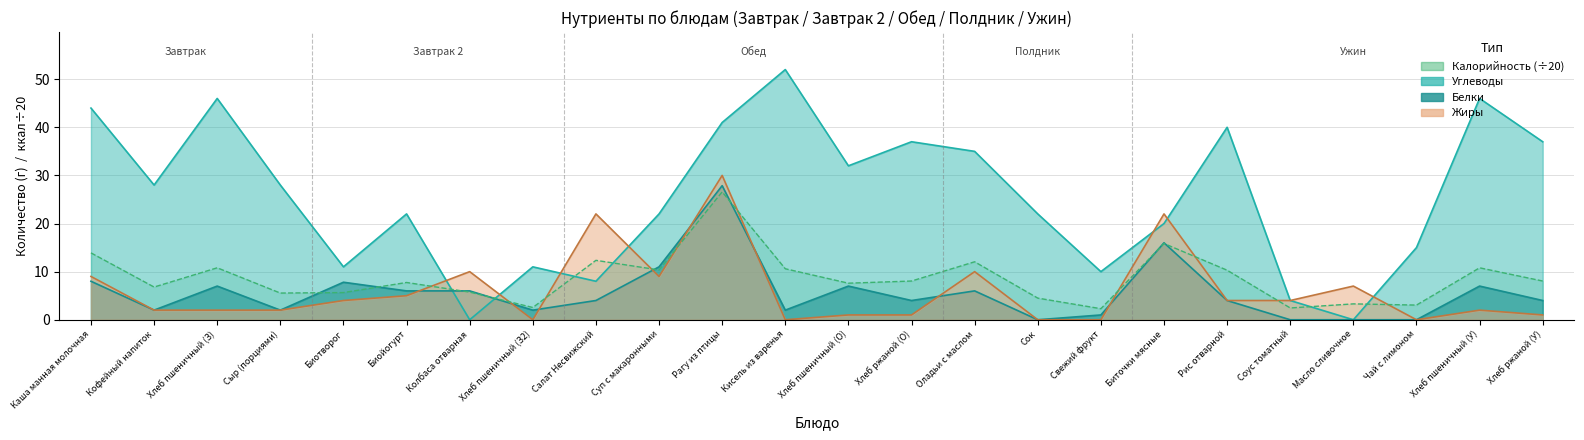

The value of Калорийность at Сыр (порциями) is 7.9. True or false?

False